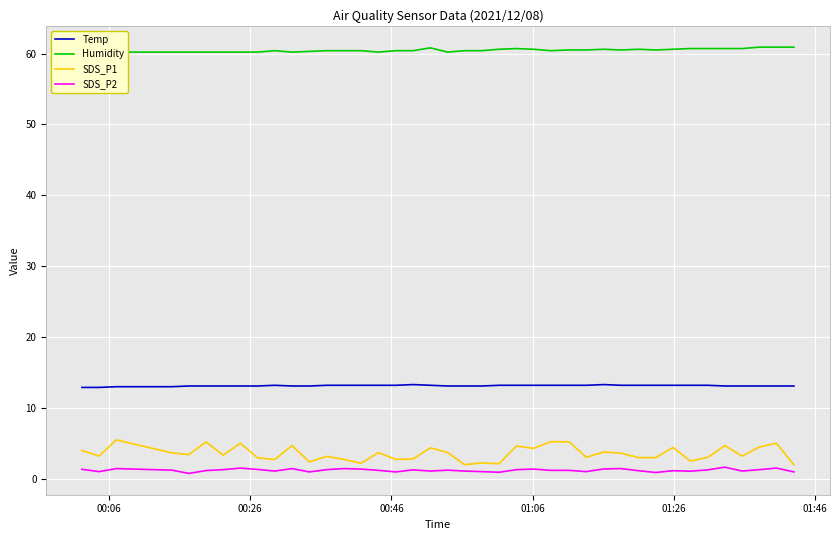

What is the maximum value for SDS_P1?

5.5